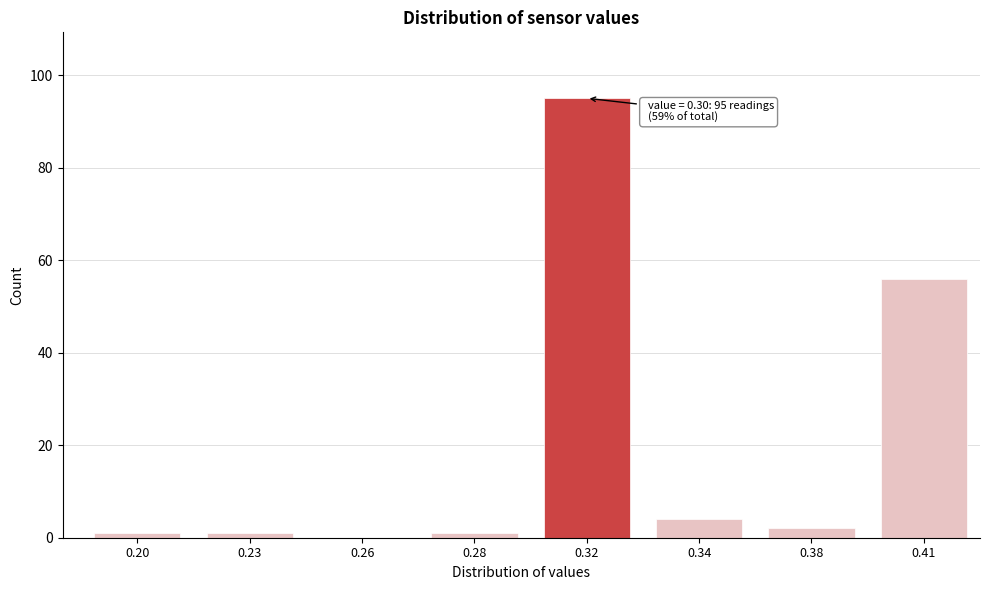

Reading left to right, extract all data points from this chart.

0.20=1	0.23=1	0.26=0	0.28=1	0.32=95	0.34=4	0.38=2	0.41=56